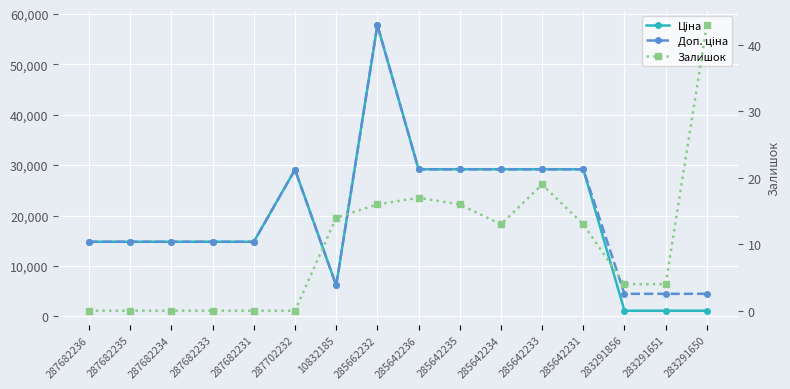

Which category has the highest value across all series?

285662232